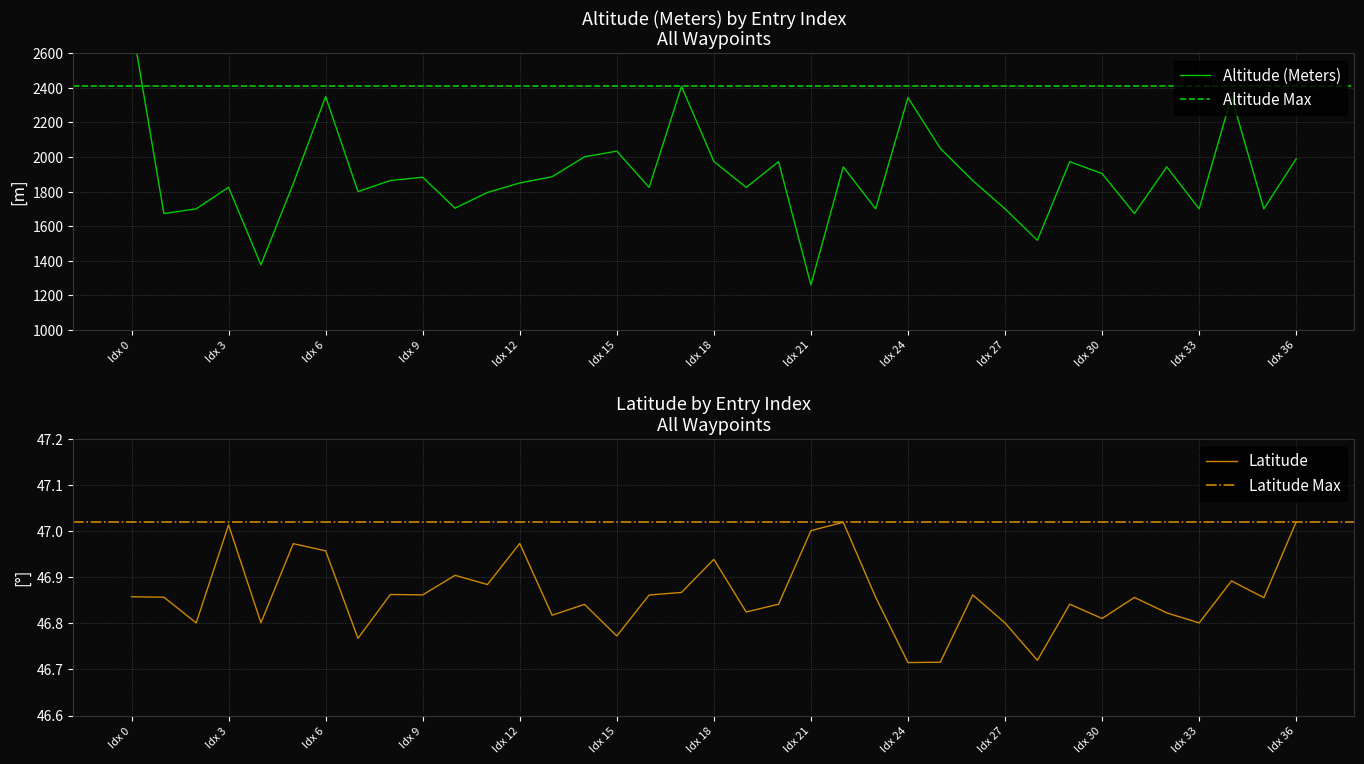

How many points are lower than both their immediate neighbors (excluding endpoints)?

12